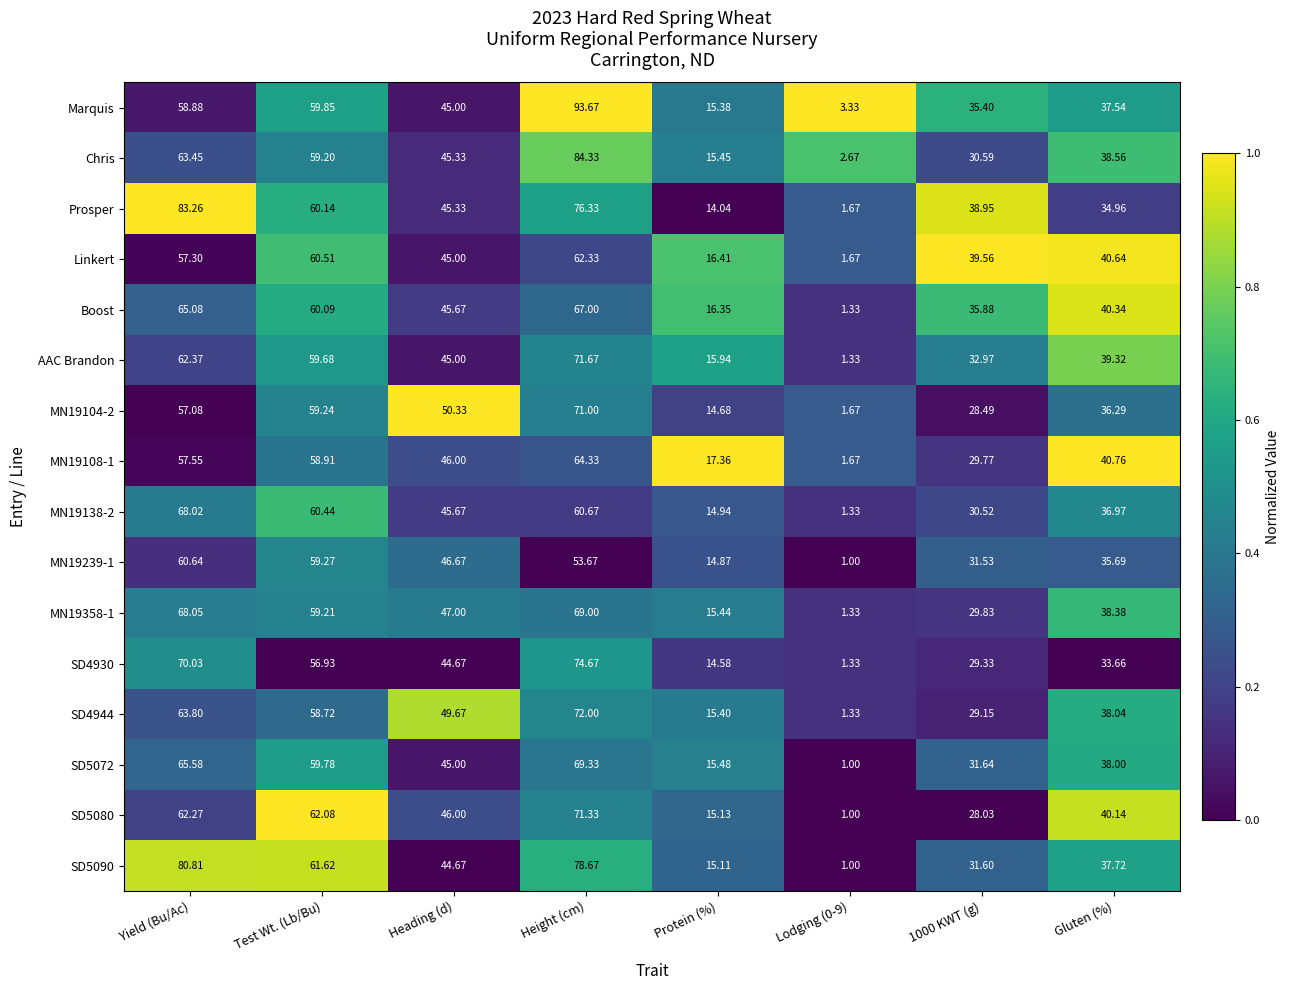

How many data points in SD4944 are less than 49?

4